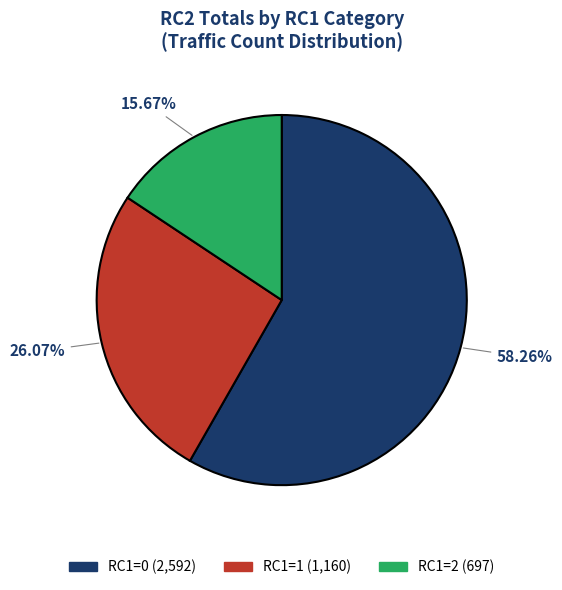

Does any single category account for the majority?

Yes